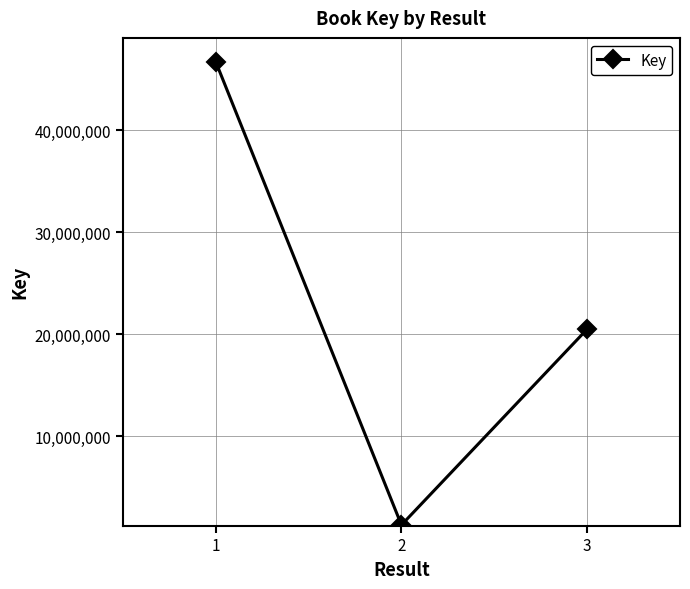

Rank the categories by value from highest to lowest.

1, 3, 2